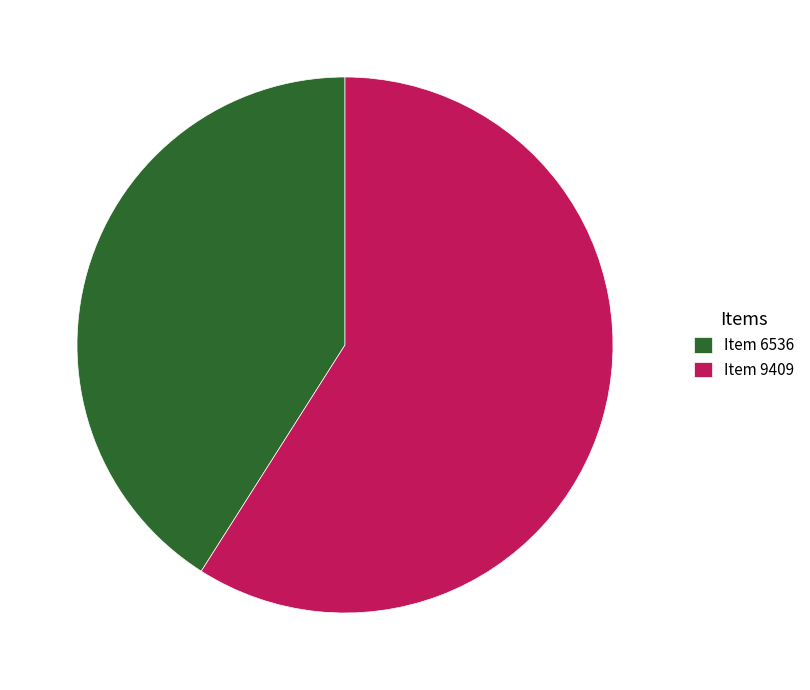

How many slices are in this pie chart?

2